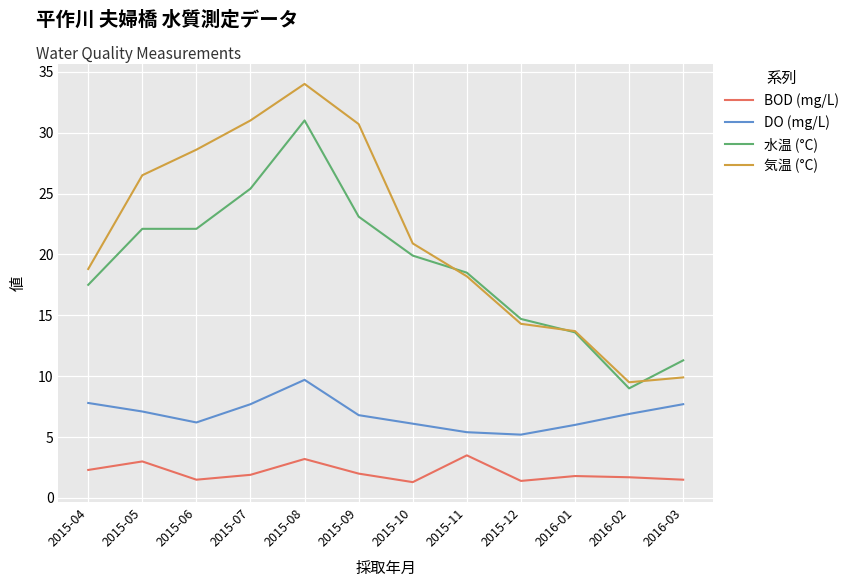

At which label does 水温 (°C) reach its minimum?

2016-02